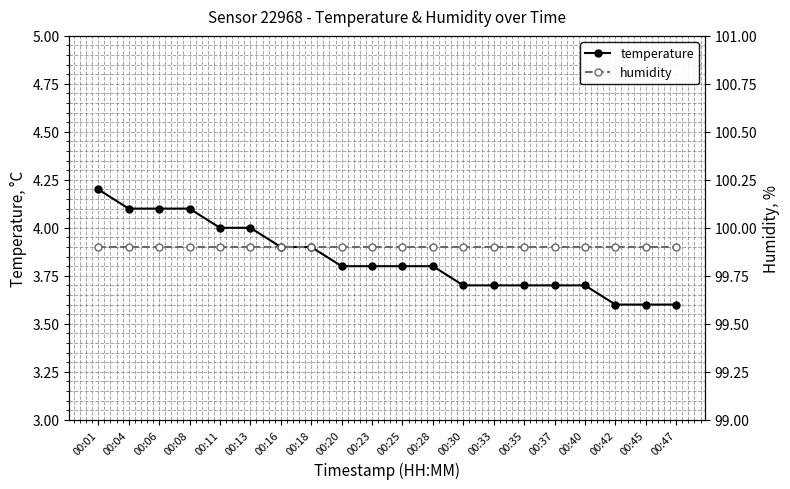

What is the value of the temperature point at the 11th from the left?

3.8